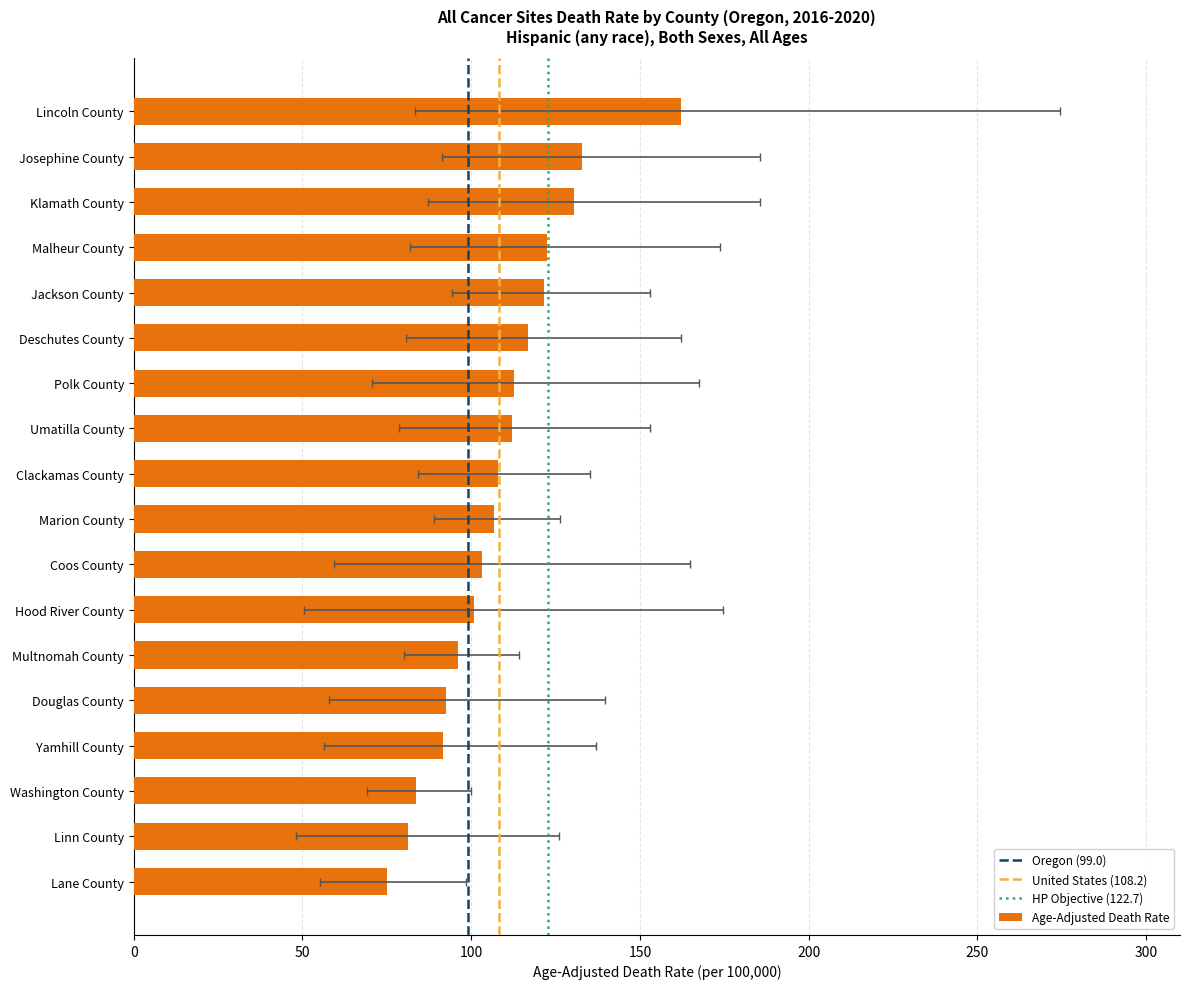

The Lower CI series shows 24.6 at Klamath County. True or false?

False